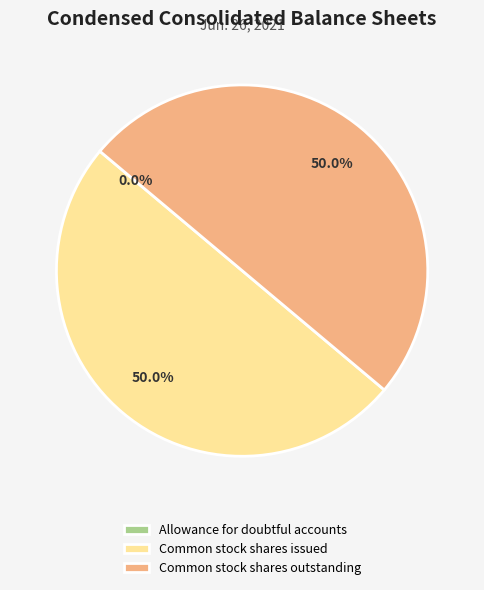

To the nearest percent, what is the average slice percentage?

33%